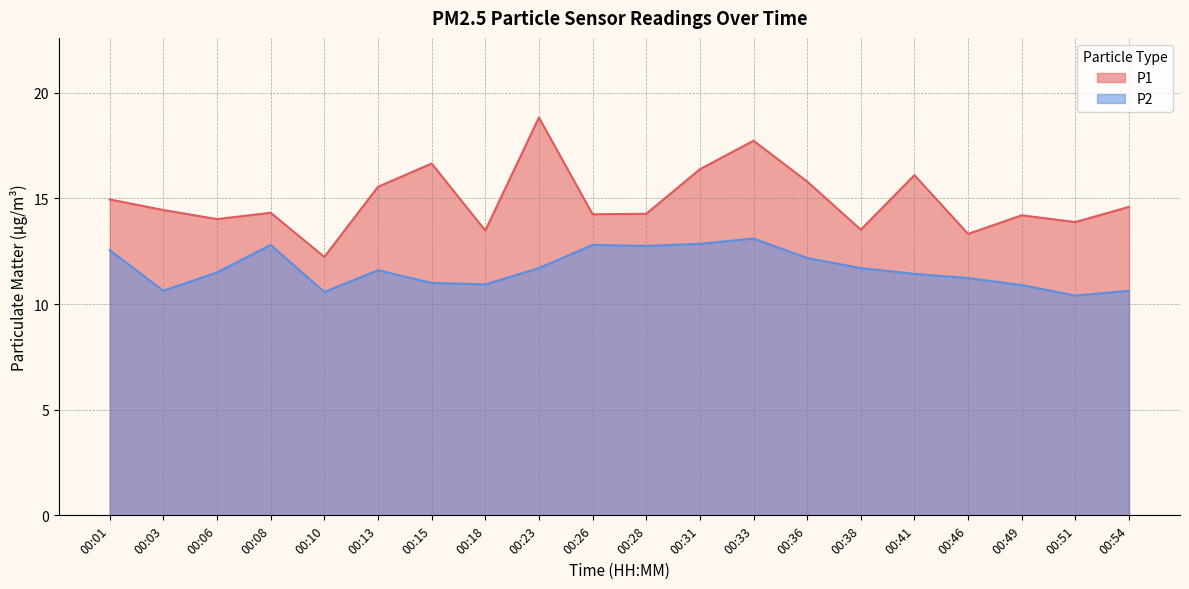

Where is the first local minimum for P2?

00:03